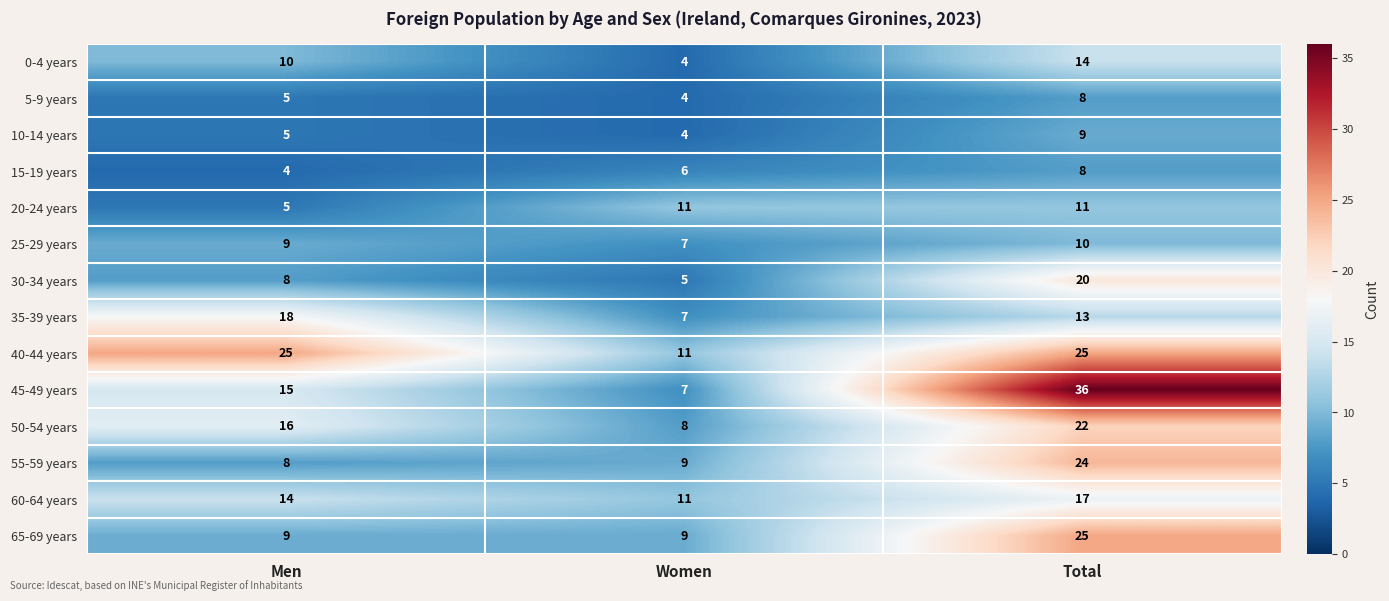

True or false: 35-39 years has a value of 13 at Total.

True